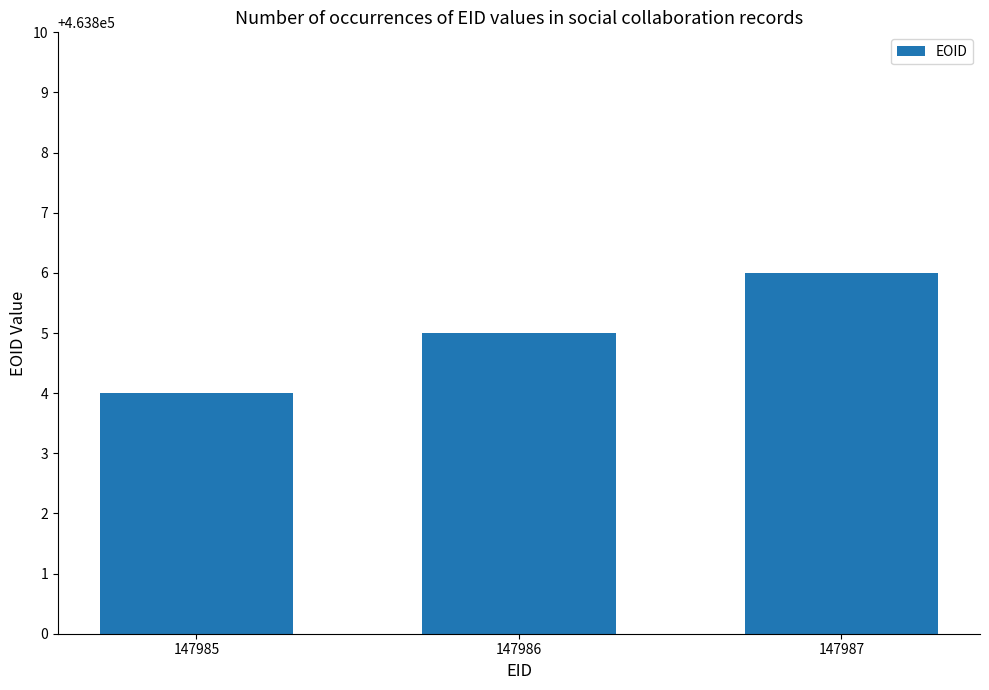

How many data points are less than 463805?

1